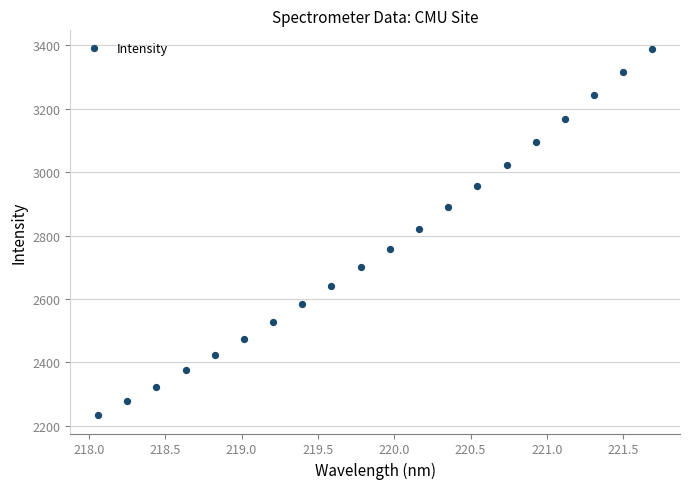

List the coordinates of all points as (Y, X) pairs, reading left to right.

(2233.5, 218.1)  (2278.2, 218.3)  (2322.9, 218.4)  (2375.0, 218.6)  (2423.2, 218.8)  (2474.5, 219.0)  (2527.6, 219.2)  (2584.8, 219.4)  (2641.4, 219.6)  (2699.4, 219.8)  (2758.7, 220.0)  (2821.4, 220.2)  (2889.2, 220.4)  (2956.0, 220.5)  (3022.9, 220.7)  (3093.6, 220.9)  (3166.2, 221.1)  (3243.3, 221.3)  (3315.1, 221.5)  (3389.4, 221.7)